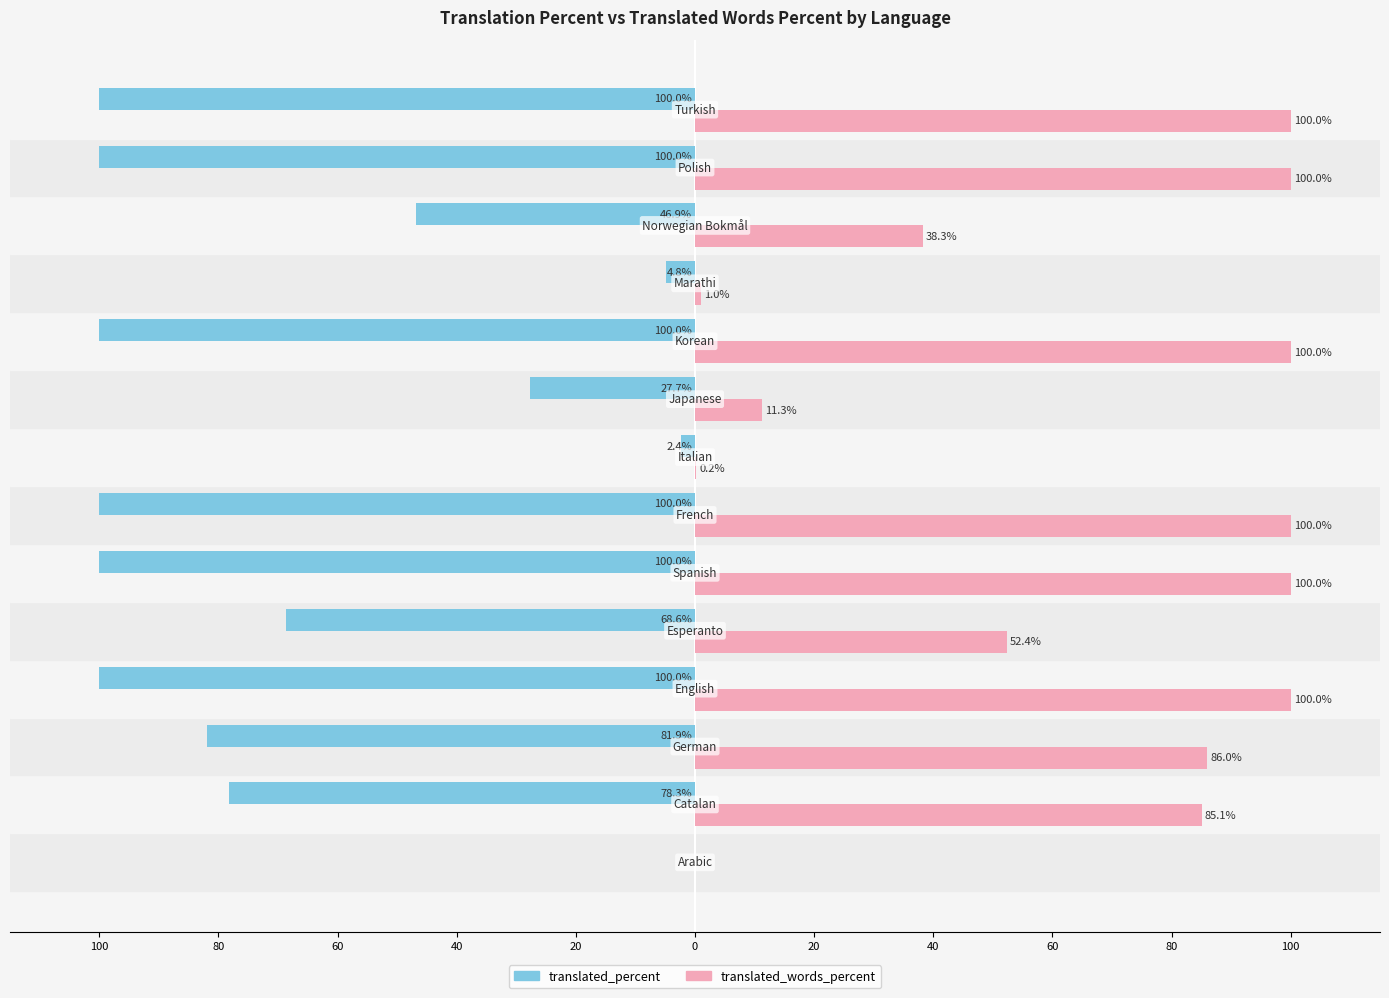

What are all the series names shown in the legend?

translated_percent, translated_words_percent